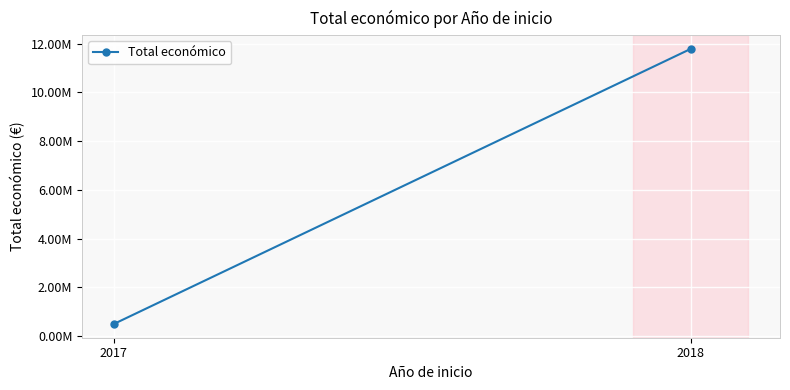

How many data points are less than 11784423?

1